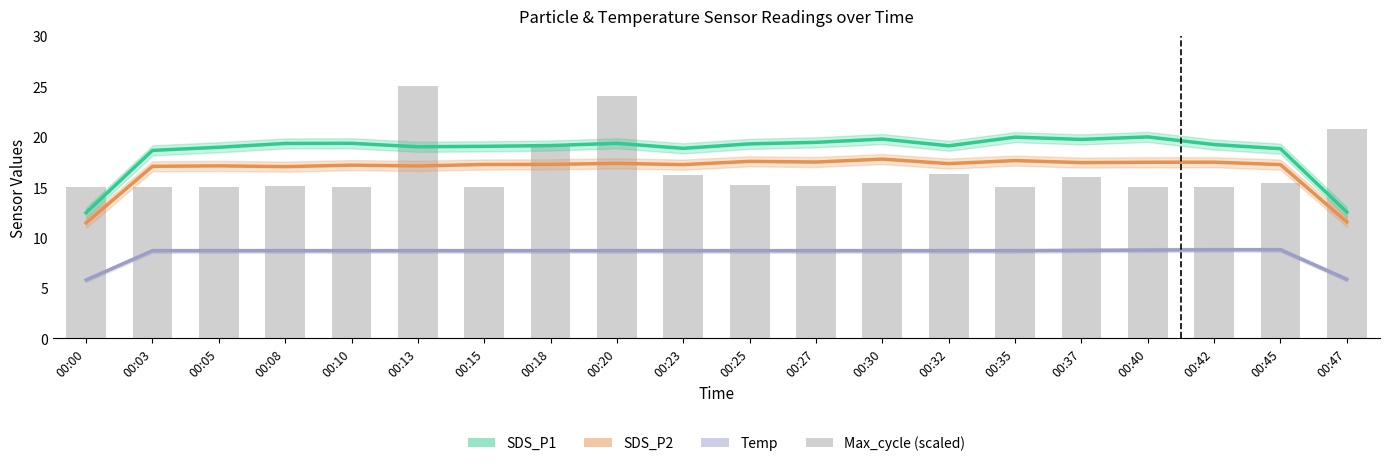

What is the sum of the SDS_P1 values at 00:40 and 00:30?

39.8